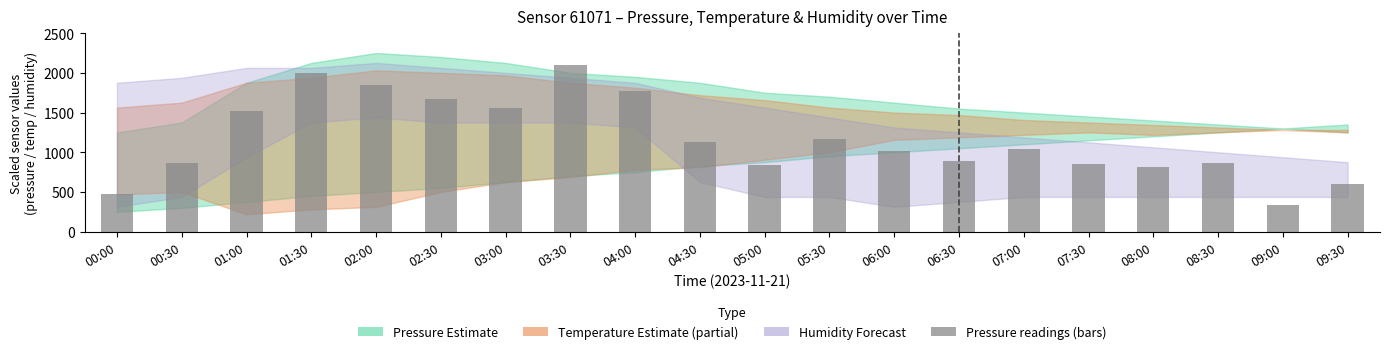

What is the smallest value displayed?

337.5